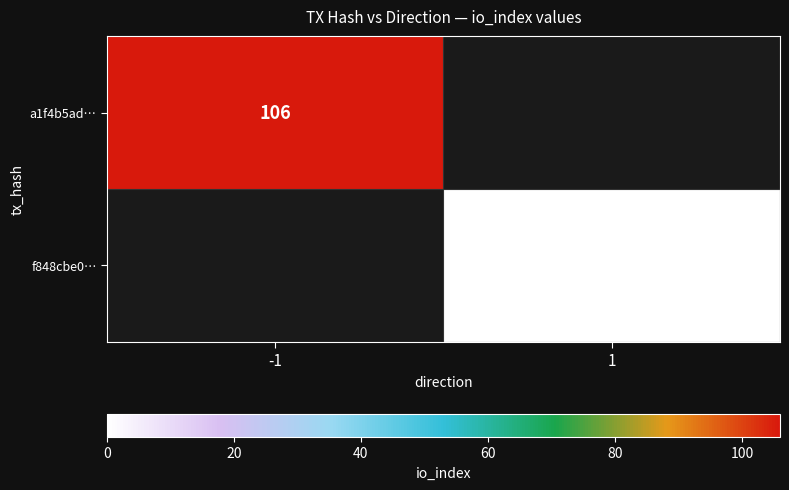

At how many categories does at least one series exceed 82?

1